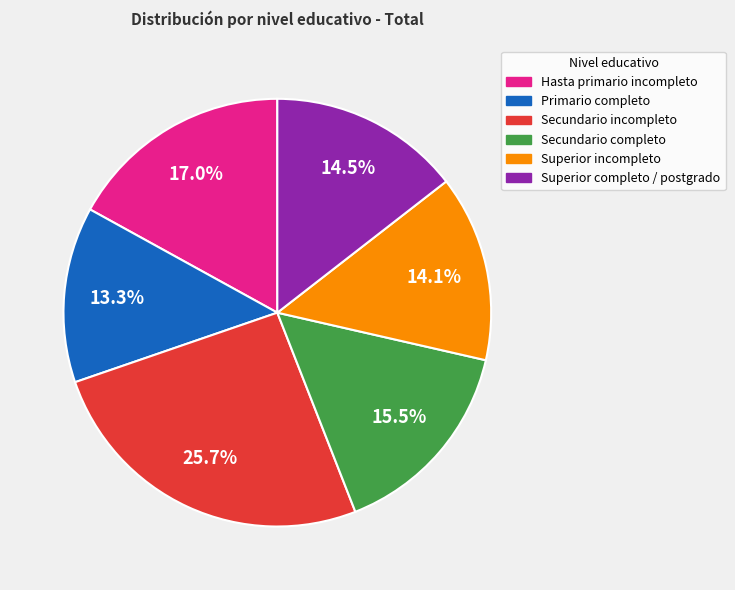

The Superior incompleto slice represents 14% of the pie. True or false?

True